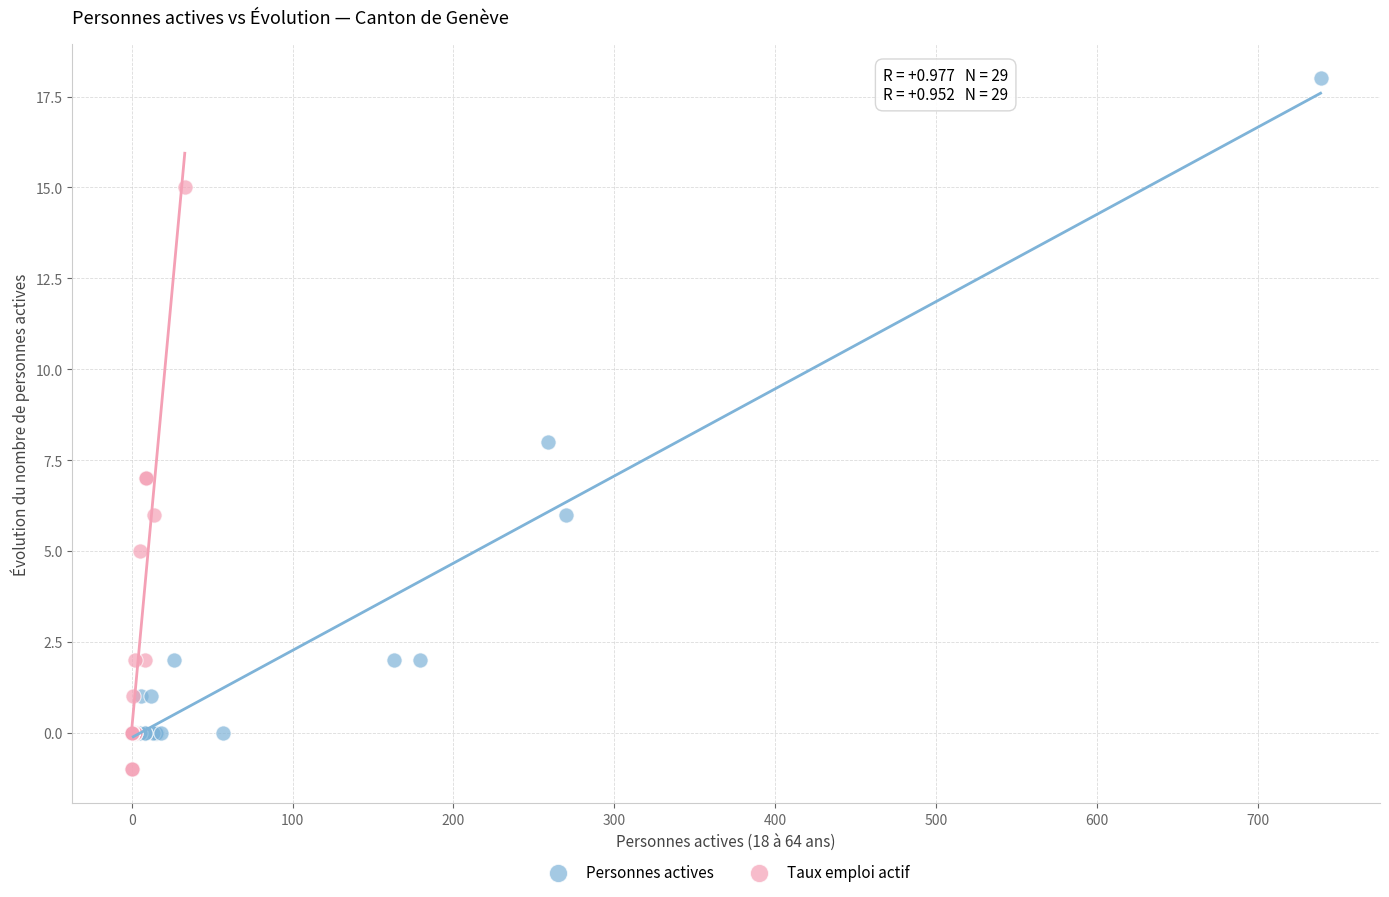

Which series has the largest Y range (max minus min)?

Personnes actives